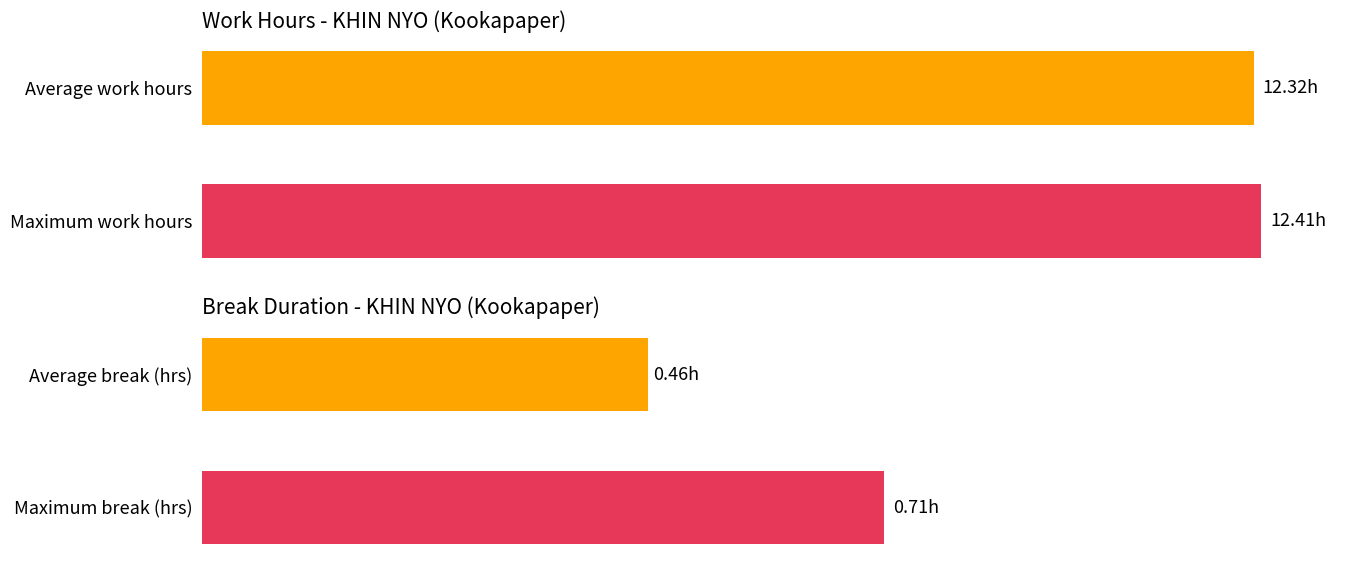

Count the number of data series in this chart.

1